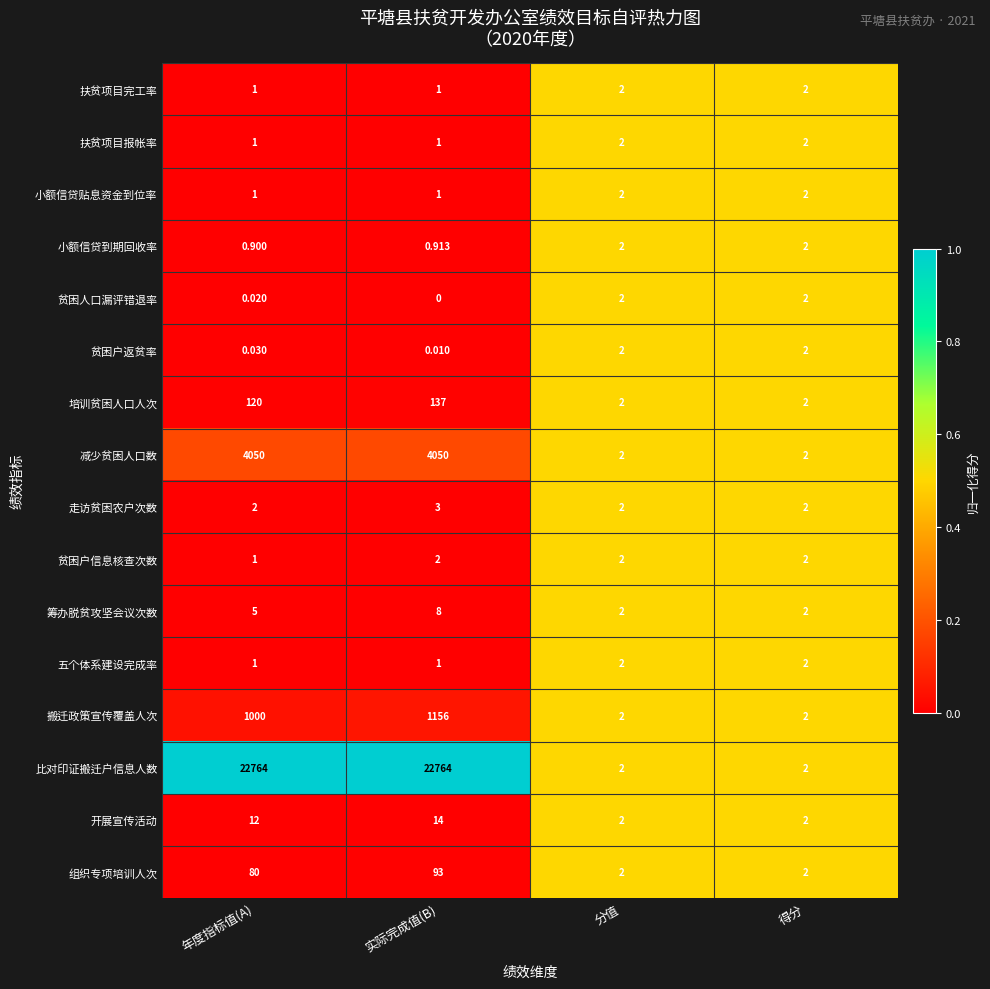

Is the value of 贫困人口漏评错退率 at 年度指标值(A) greater than the value of 搬迁政策宣传覆盖人次 at 得分?

No